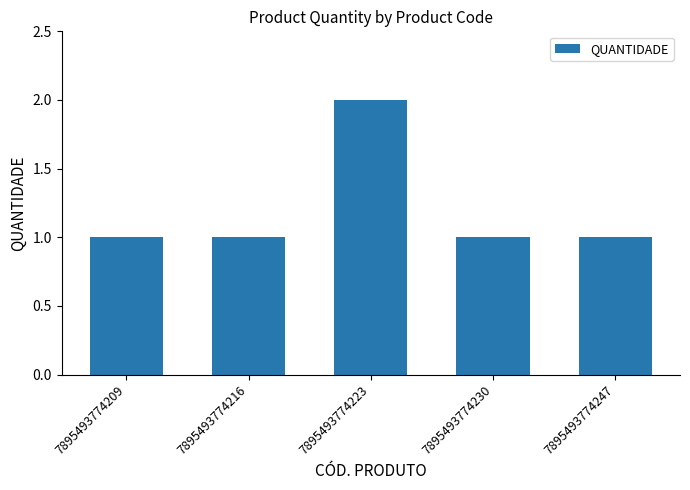

What is the approximate value at 7895493774230?

1